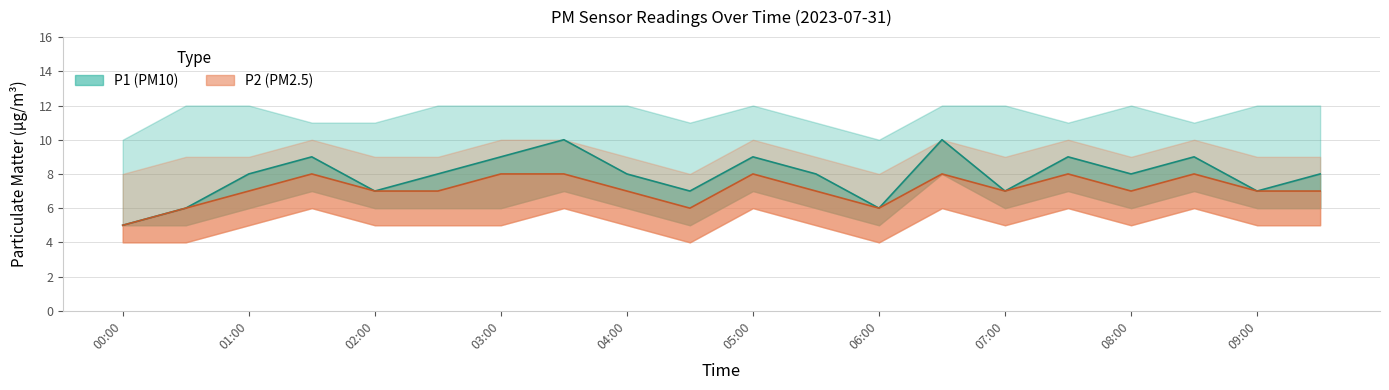

Reading left to right, transcribe all the data shown in this chart.

P1: 5	6	8	9	7	8	9	10	8	7	9	8	6	10	7	9	8	9	7	8
P2: 5	6	7	8	7	7	8	8	7	6	8	7	6	8	7	8	7	8	7	7